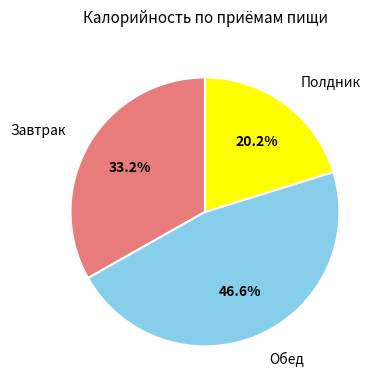

Combined, what portion of the pie is Полдник and Обед?

66.8%